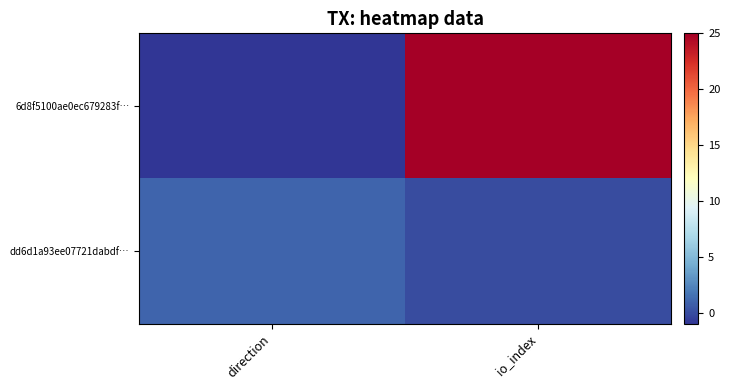

Which series has the largest range (max minus min)?

6d8f5100ae0ec679283f…